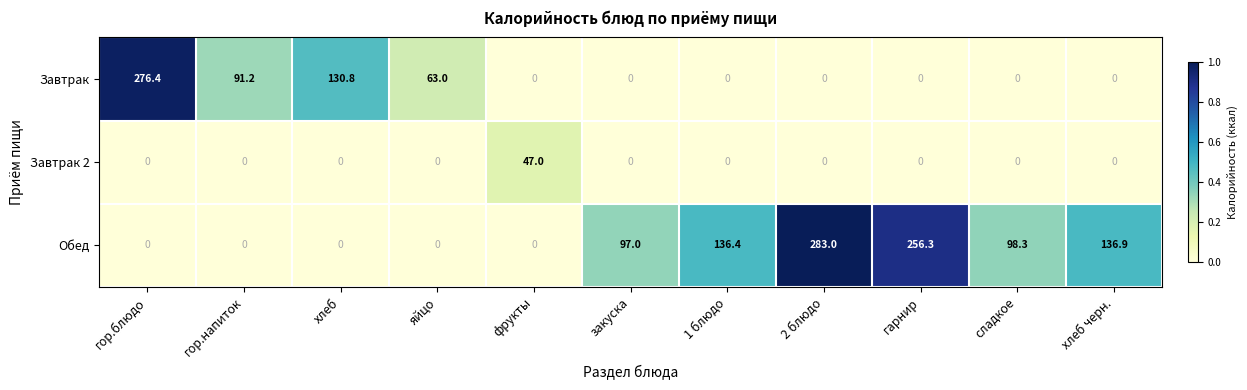

Rank the series by their maximum value, from highest to lowest.

Обед, Завтрак, Завтрак 2